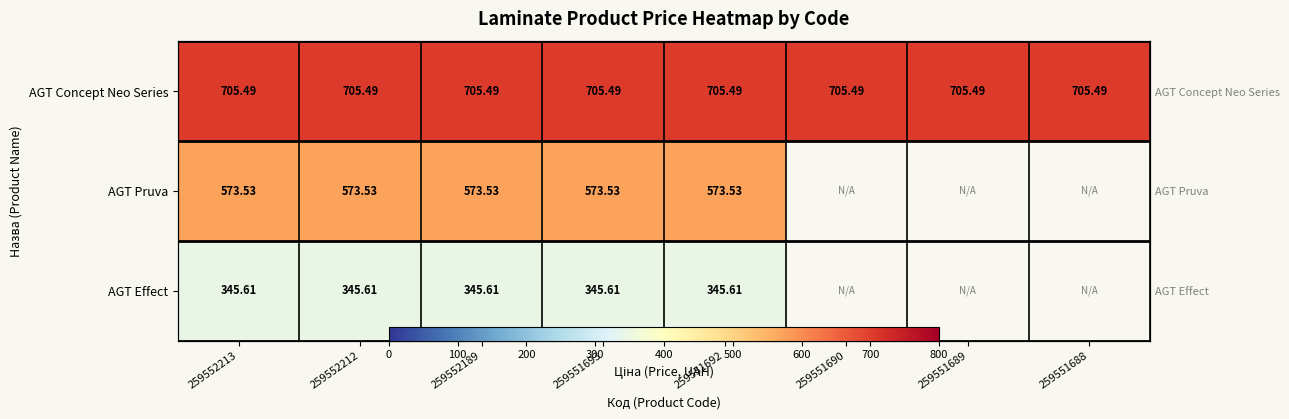

How many values in AGT Pruva are above zero?

5